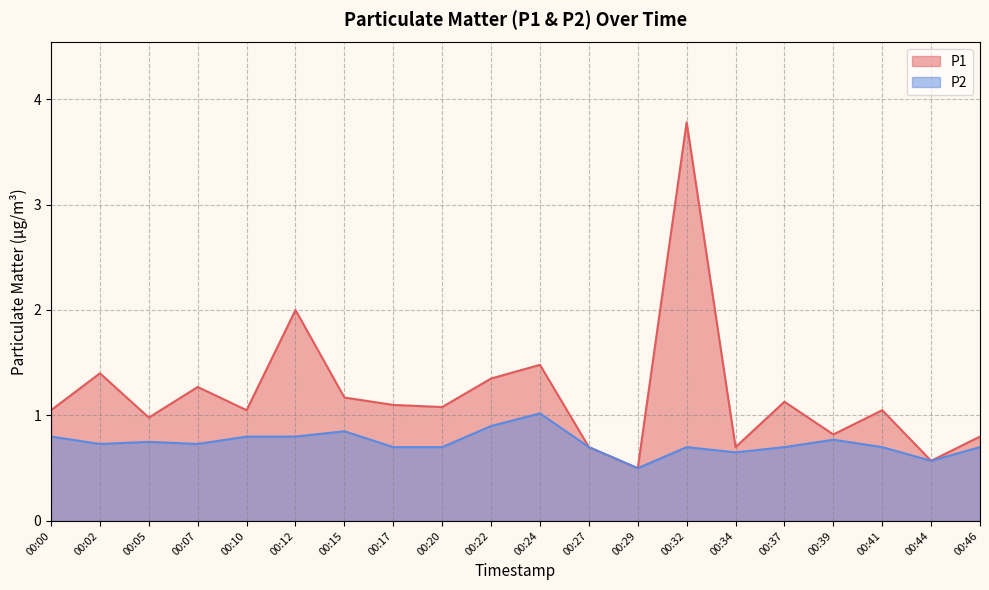

Rank the series by their maximum value, from lowest to highest.

P2, P1